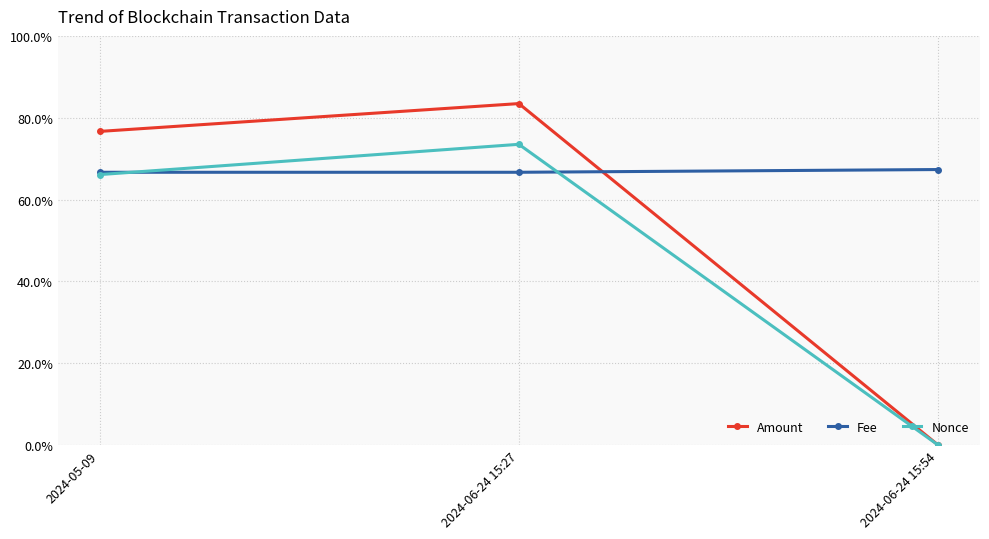

What are all the series names shown in the legend?

Amount, Fee, Nonce